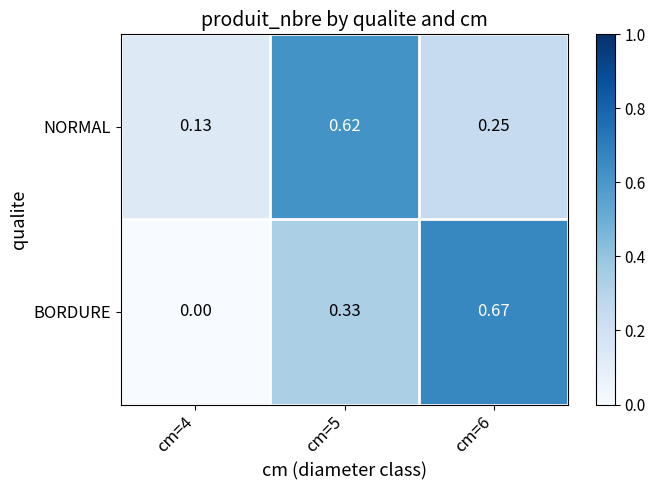

Which label corresponds to the largest value in the chart?

cm=6